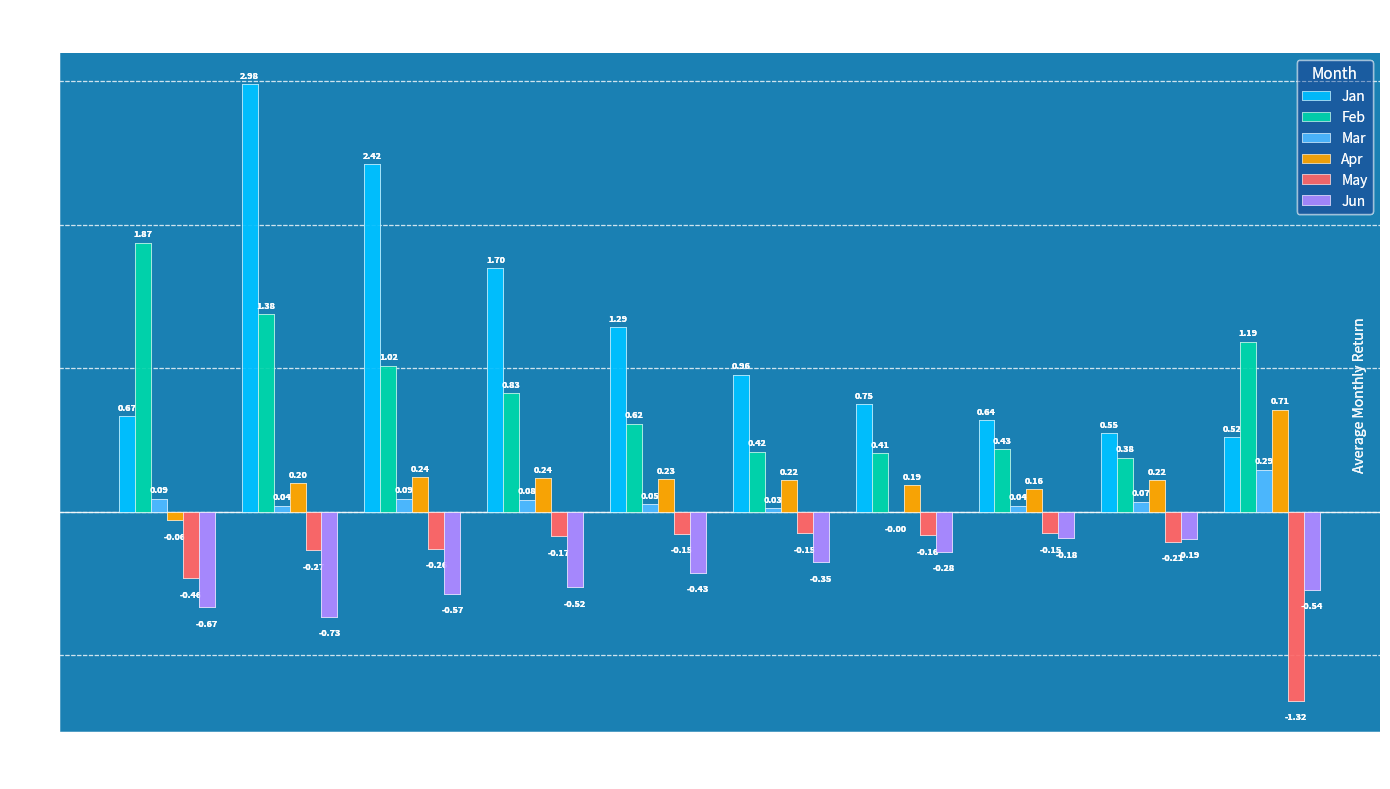

Between pct25 and pct45, which series saw the biggest shift?

Jan